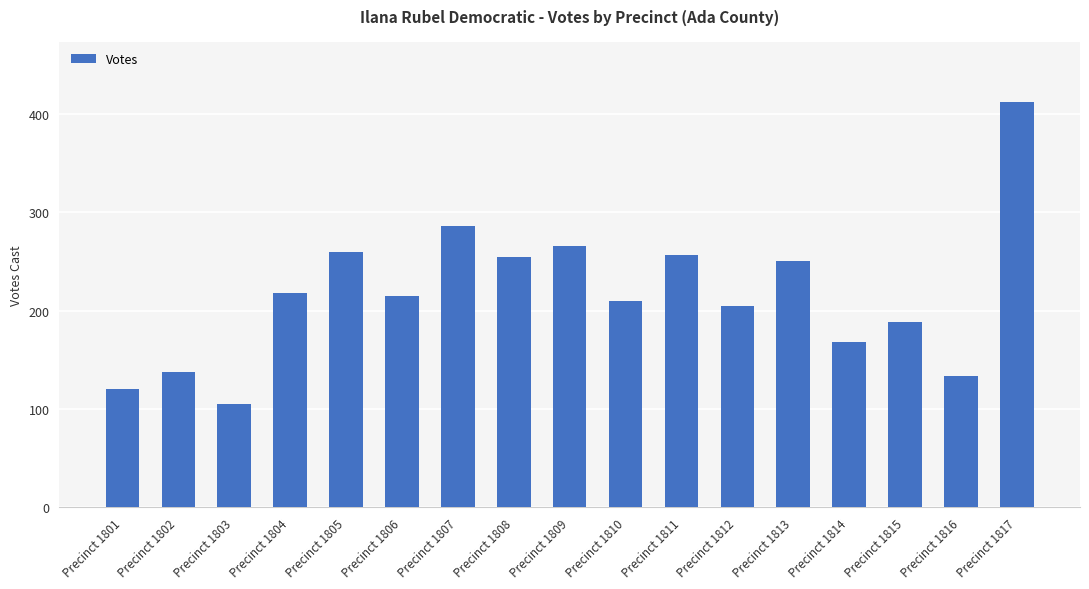

True or false: the data shows 260 at Precinct 1805.

True